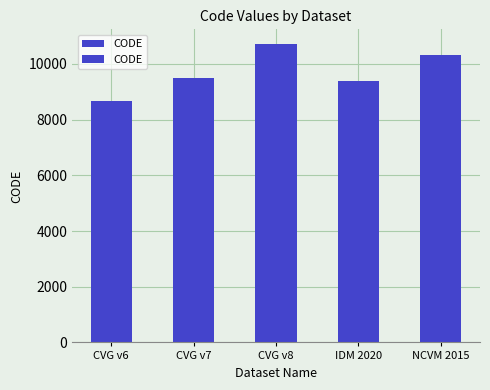

Reading right to left, what are all the values shown in this chart?

NCVM 2015=10323	IDM 2020=9375	CVG v8=10707	CVG v7=9483	CVG v6=8676